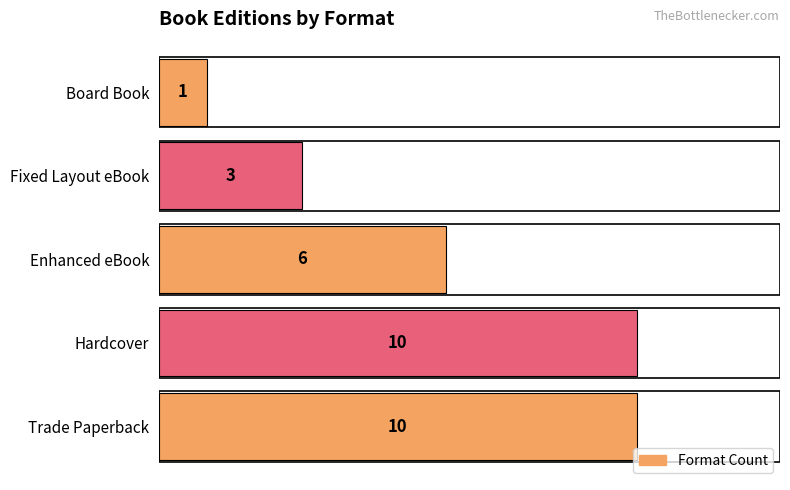

Count the number of categories in the chart.

5